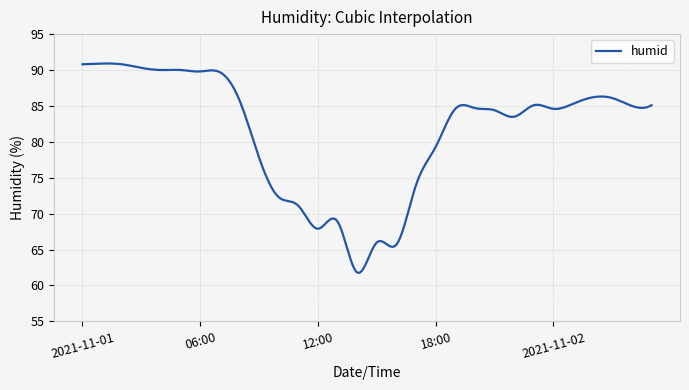

What is the difference between the maximum and minimum values?

29.2